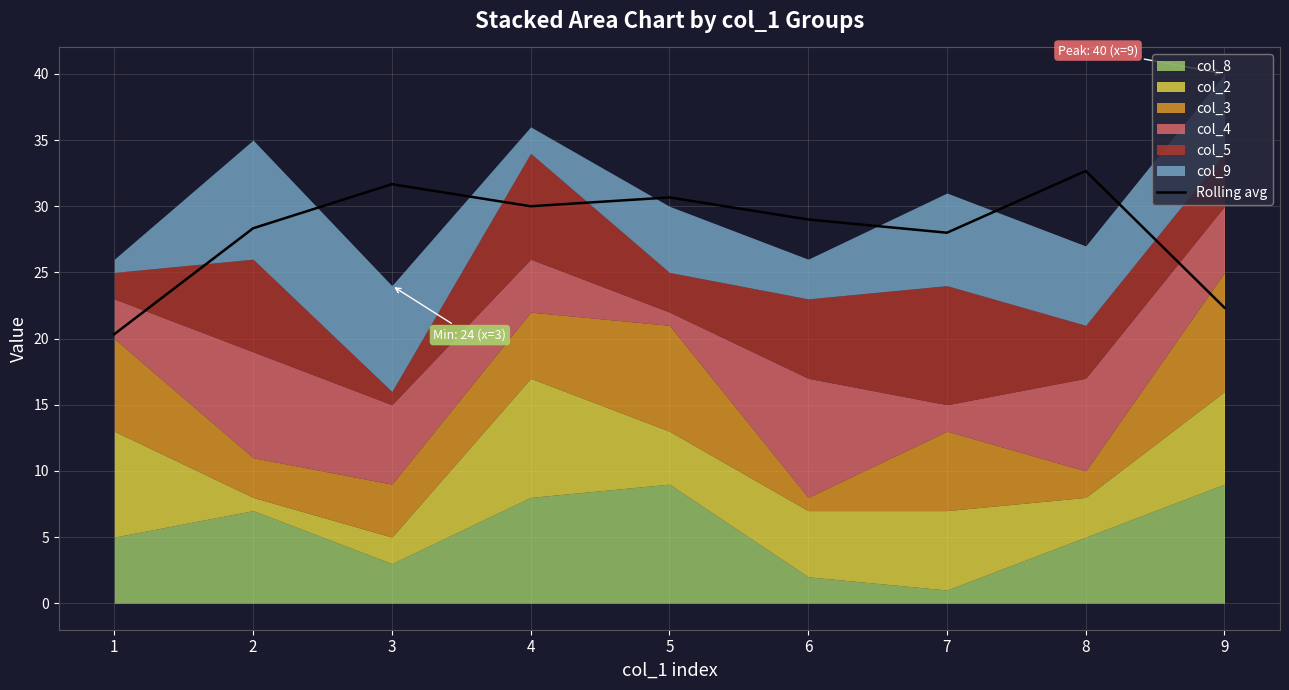

Which category has the lowest value across all series?

1